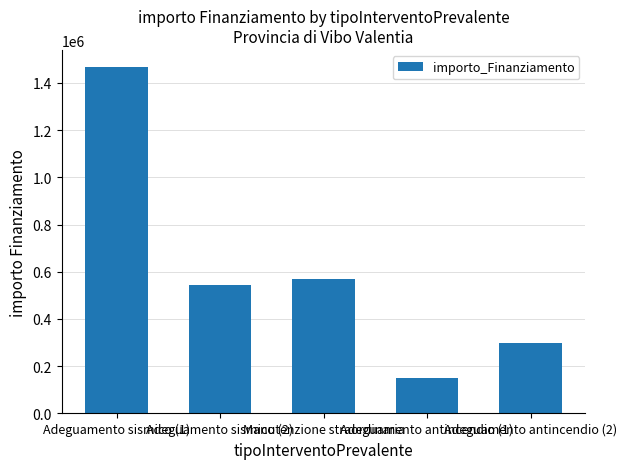

What is the change in value from Adeguamento sismico (2) to Adeguamento antincendio (2)?

-245000